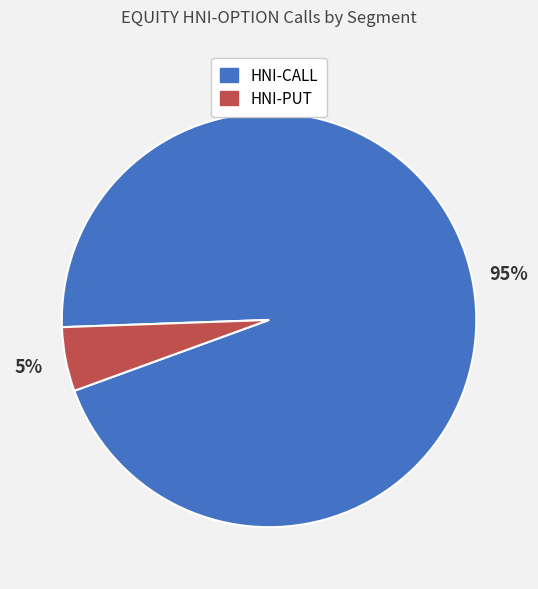

Is the sum of HNI-PUT and HNI-CALL greater than half?

Yes